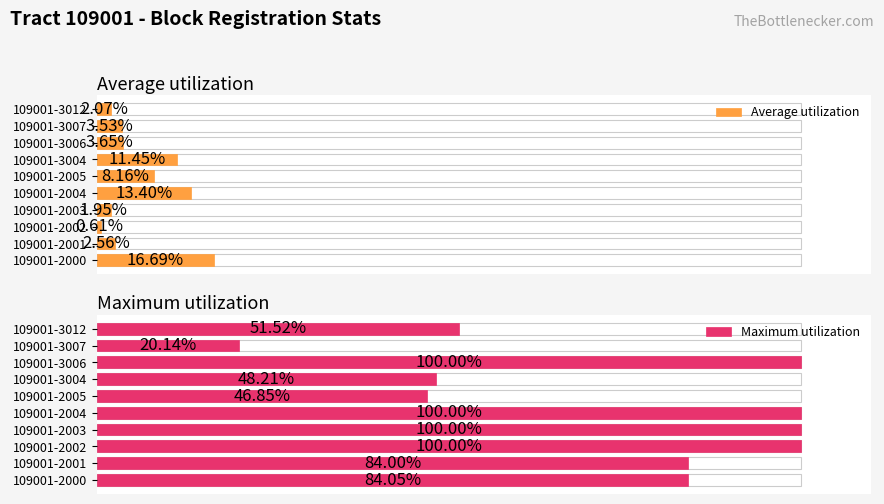

Which series has the widest spread of values?

Maximum utilization